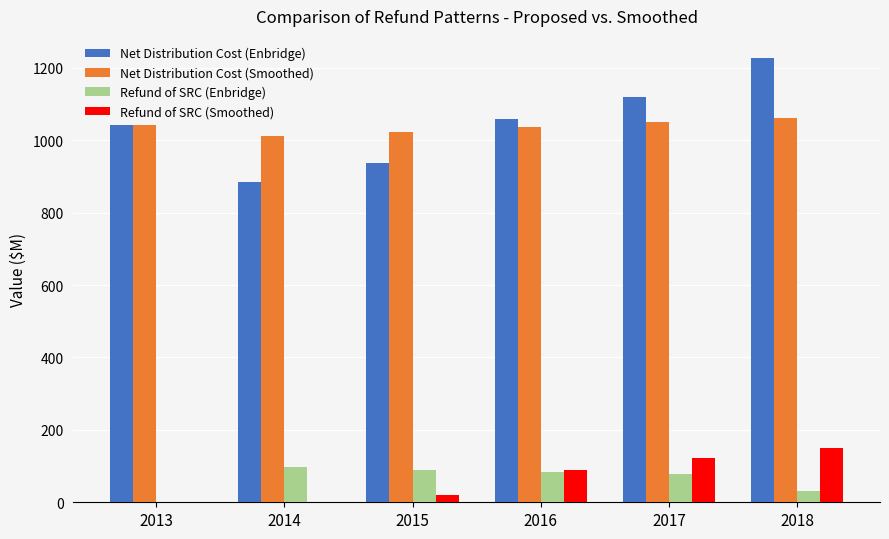

What is the sum of the Refund of SRC (Smoothed) values at 2016 and 2018?

239.8